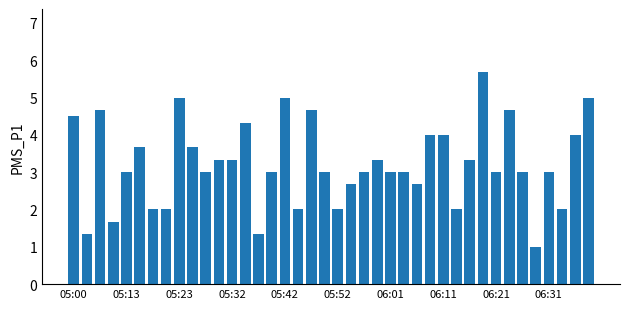

What is the value of the 3rd bar from the left?

4.7